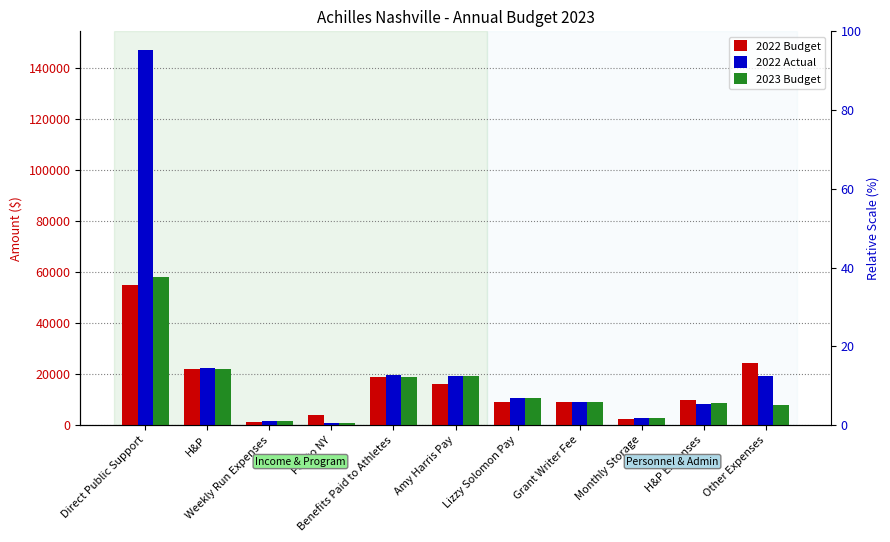

At H&P Expenses, list the series in order from smallest to largest.

2022 Actual, 2023 Budget, 2022 Budget